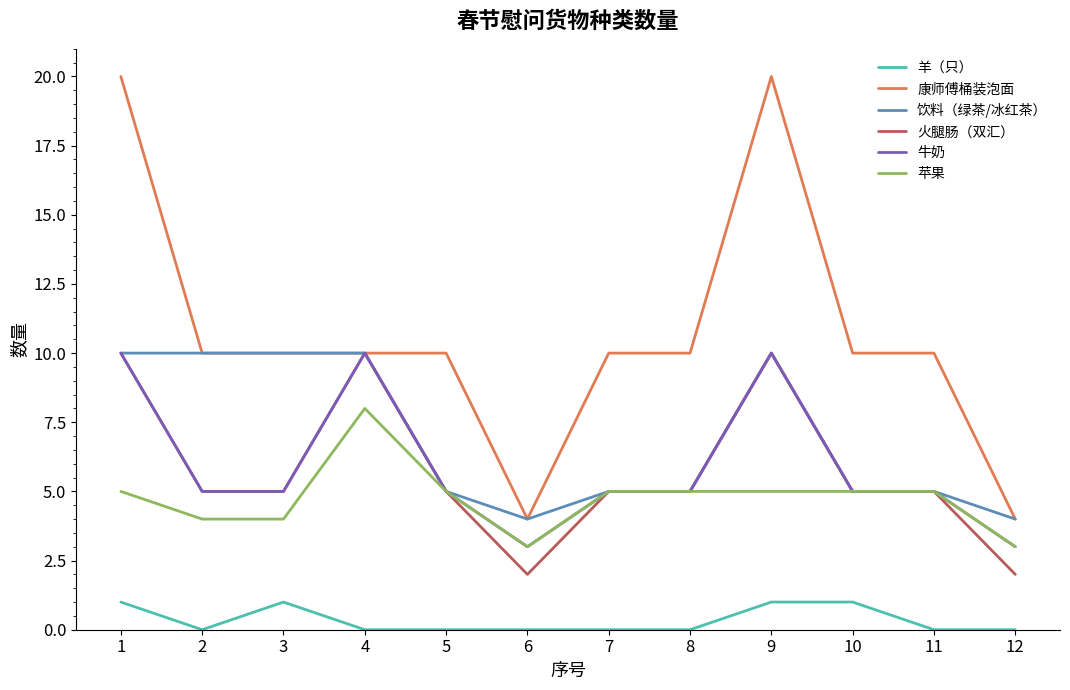

What is the minimum value for 饮料（绿茶/冰红茶）?

4